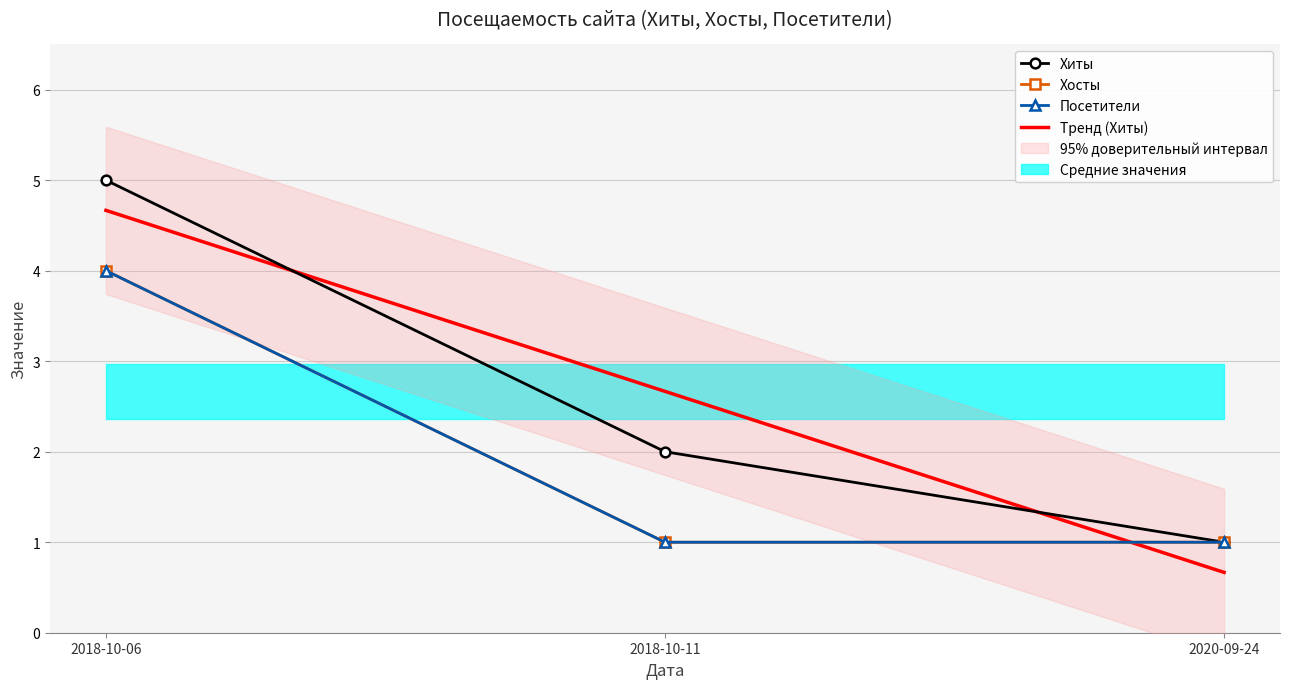

Reading right to left, what are all the values shown in this chart?

Хиты: 1.0	2.0	5.0
Хосты: 1.0	1.0	4.0
Посетители: 1.0	1.0	4.0
Тренд (Хиты): 0.7	2.7	4.7